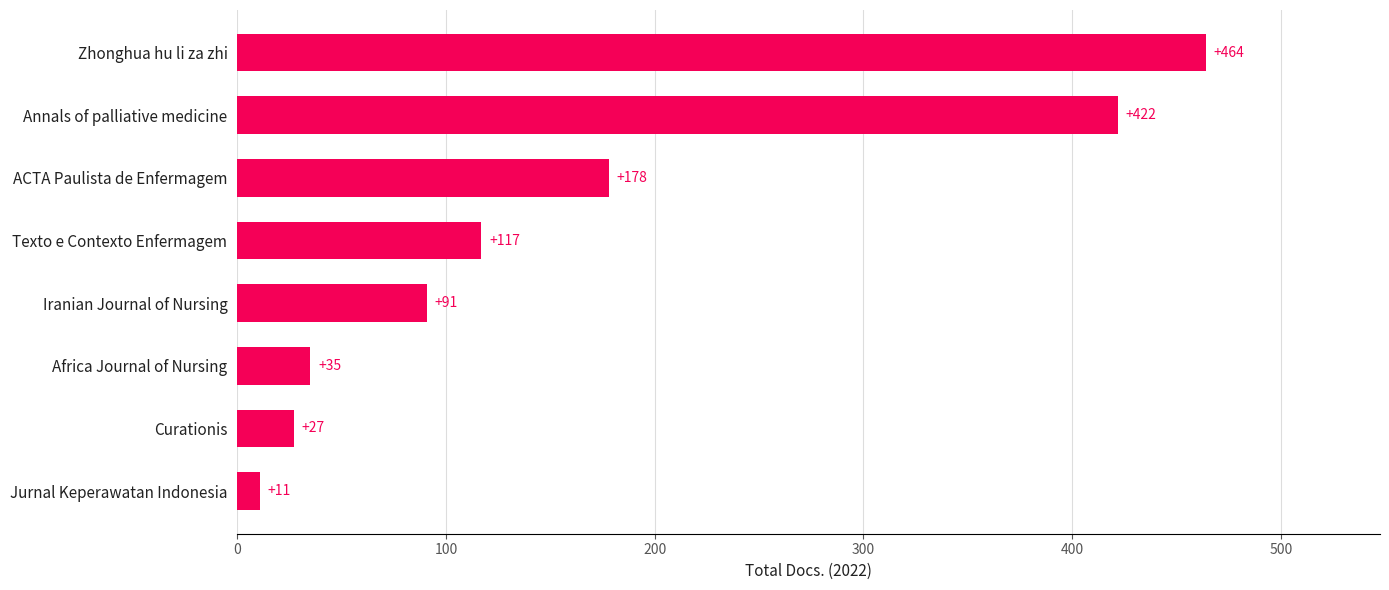

What is the difference between the maximum and minimum values?

453